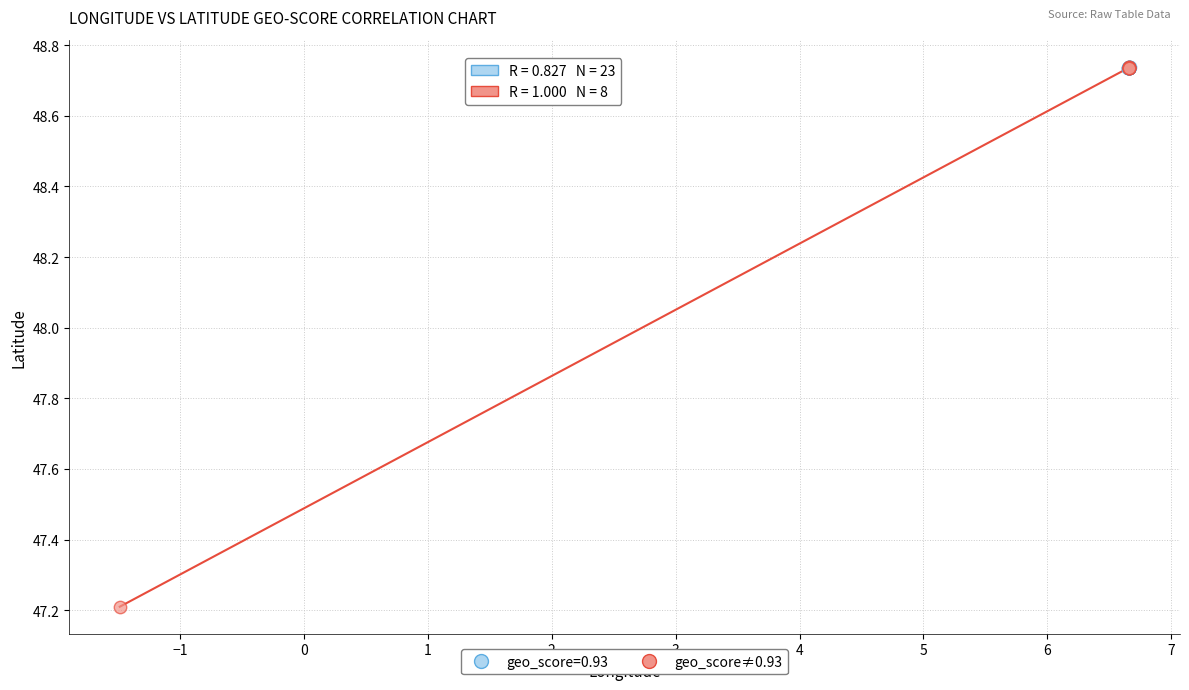

Which series reaches the minimum Y coordinate?

geo_score≠0.93